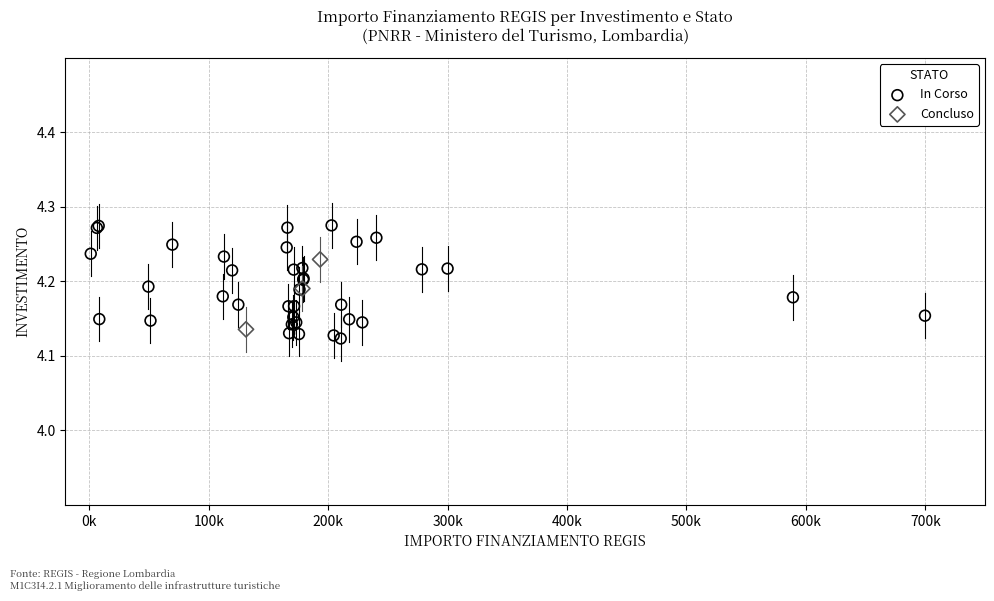

Which series reaches the maximum Y coordinate?

In Corso